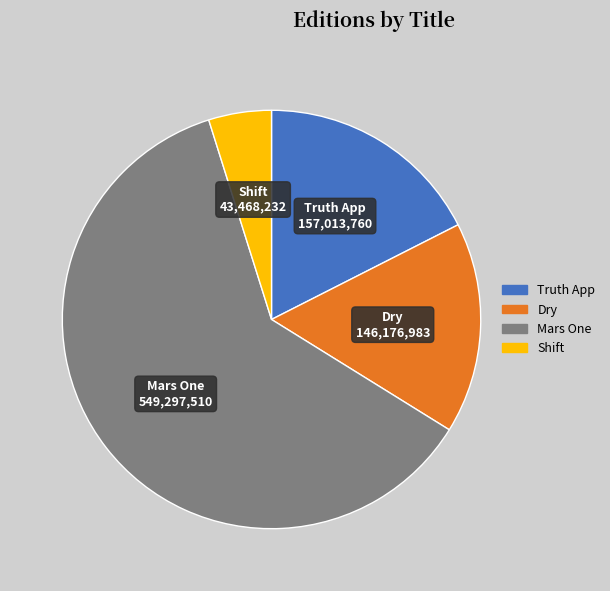

Combined, do Shift and Mars One account for over 50%?

Yes